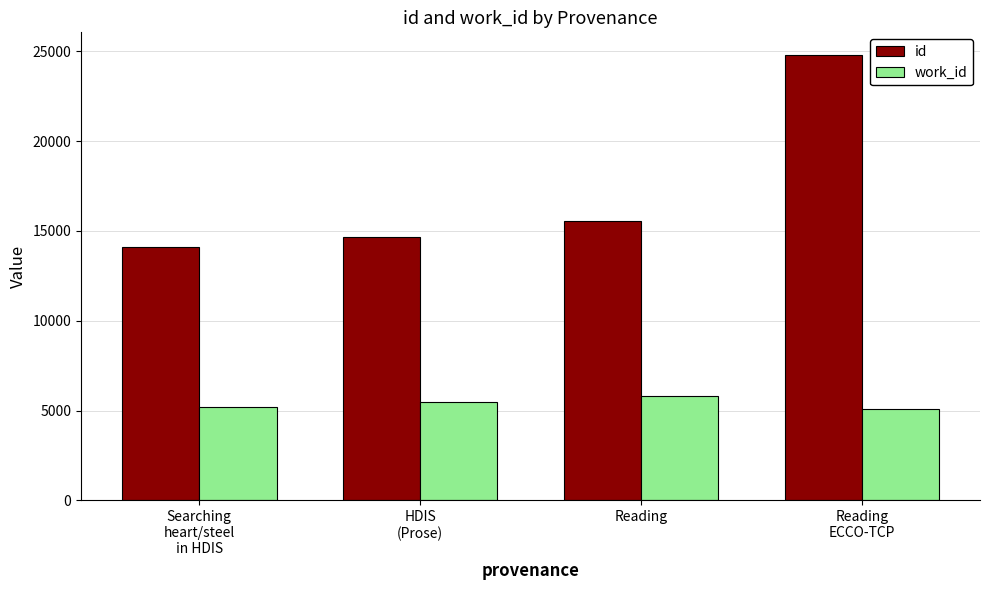

Which series changed the most between HDIS
(Prose) and Reading?

id